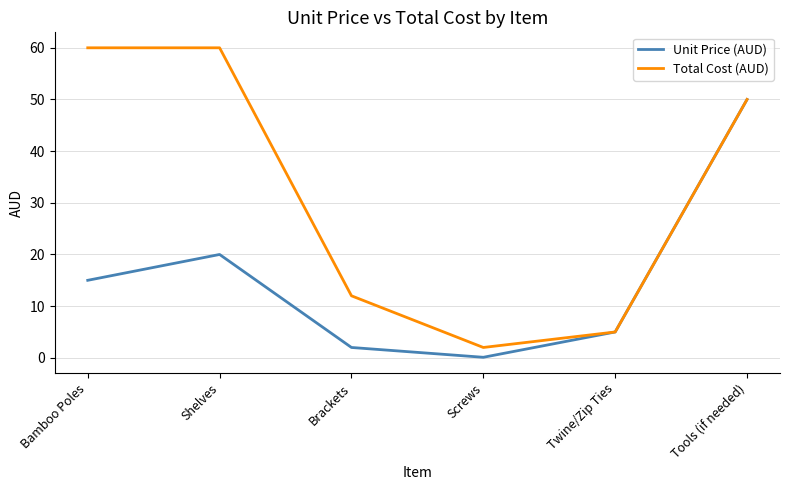

What is the spread (max minus min) of values at Bamboo Poles?

45.0